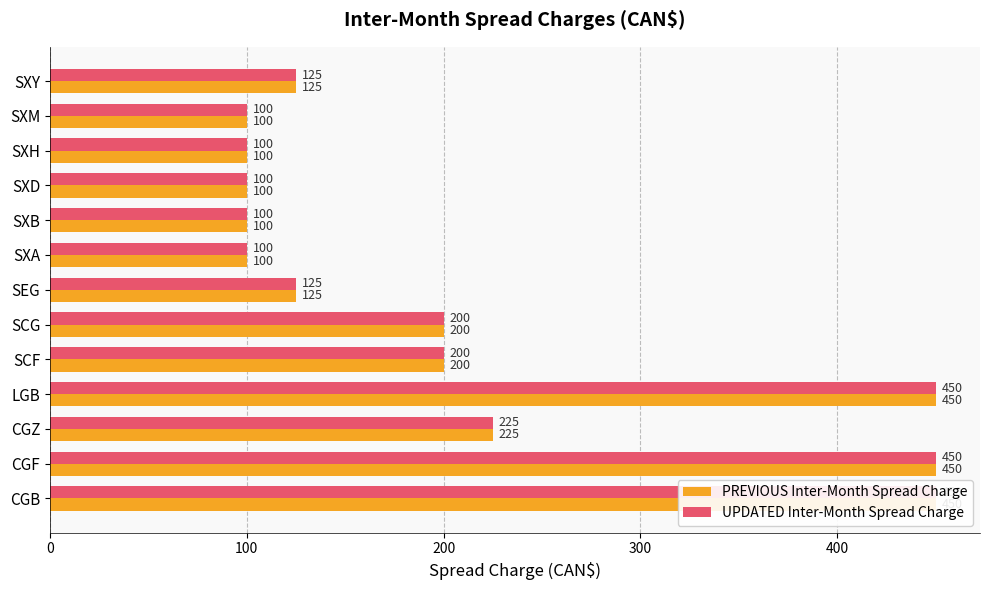

What is the value of the UPDATED Inter-Month Spread Charge bar at the 3rd from the left?

225